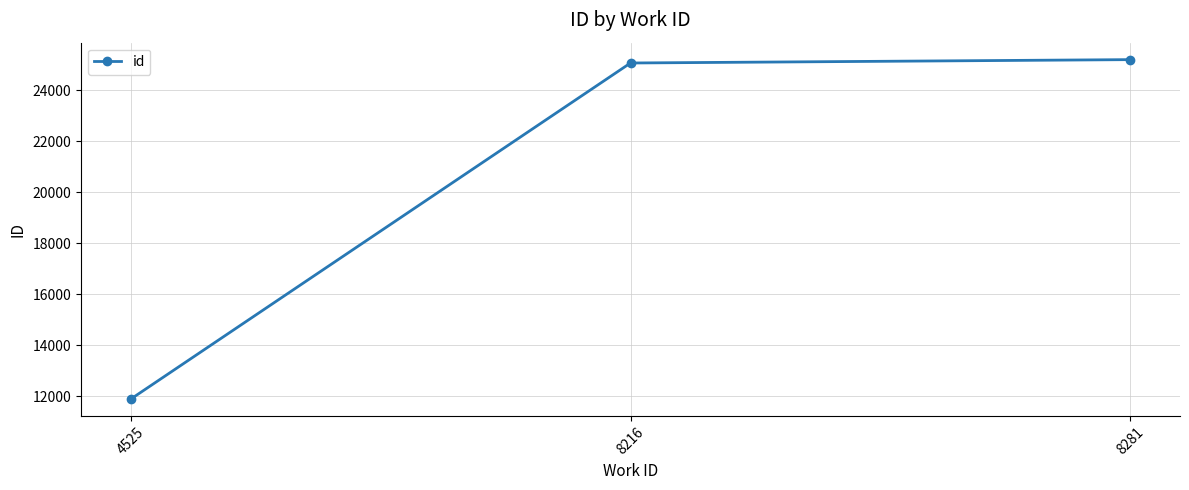

How many data points are less than 25066?

1